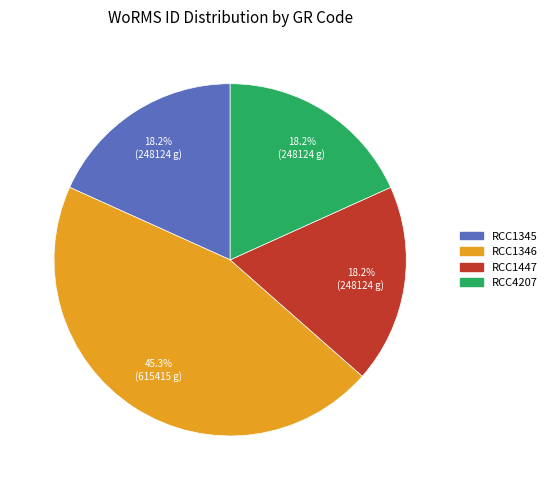

Approximately how many times larger is the value at RCC4207 compared to RCC1346?

0.4